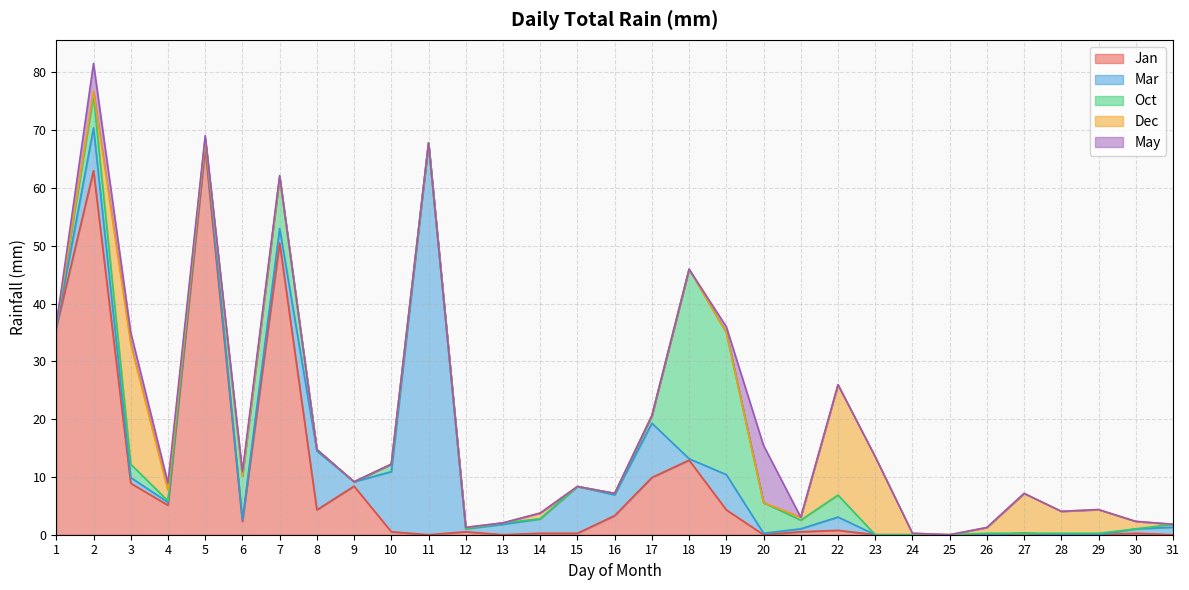

Reading left to right, extract all data points from this chart.

Jan: 35.8	63.0	8.9	5.1	66.8	2.3	50.5	4.3	8.4	0.5	0.0	0.5	0.0	0.2	0.2	3.3	9.9	12.9	4.3	0.0	0.5	0.8	0.0	0.0	0.0	0.0	0.2	0.0	0.0	0.2	0.0
Mar: 0.0	7.4	1.0	0.5	1.5	0.2	2.5	10.2	0.8	10.4	67.8	0.5	1.8	2.5	8.1	3.6	9.4	0.2	6.1	0.2	0.5	2.3	0.0	0.0	0.0	0.0	0.0	0.0	0.0	0.8	1.3
Oct: 0.5	5.6	2.3	0.2	0.2	7.6	8.9	0.2	0.0	1.3	0.0	0.0	0.2	0.0	0.0	0.2	1.3	32.8	24.6	5.3	1.5	3.8	0.0	0.0	0.0	0.2	0.0	0.2	0.2	0.0	0.5
Dec: 0.0	0.8	20.8	1.8	0.0	0.0	0.0	0.0	0.0	0.0	0.0	0.2	0.0	1.0	0.0	0.0	0.0	0.0	0.0	0.0	0.5	19.1	13.5	0.2	0.0	1.0	6.9	3.8	4.1	1.3	0.0
May: 0.0	4.8	2.0	1.3	0.5	0.8	0.2	0.0	0.0	0.0	0.0	0.0	0.0	0.0	0.0	0.0	0.0	0.0	1.0	9.9	0.0	0.0	0.0	0.0	0.0	0.0	0.0	0.0	0.0	0.0	0.0